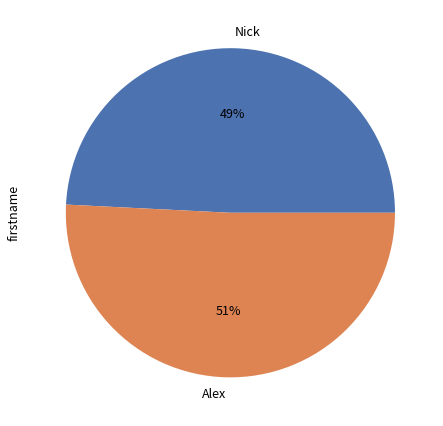

To the nearest percent, what is the difference between the largest and smallest slice percentages?

2%